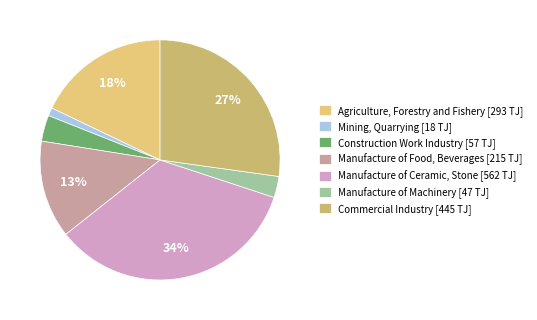

Is there a majority slice in this chart?

No